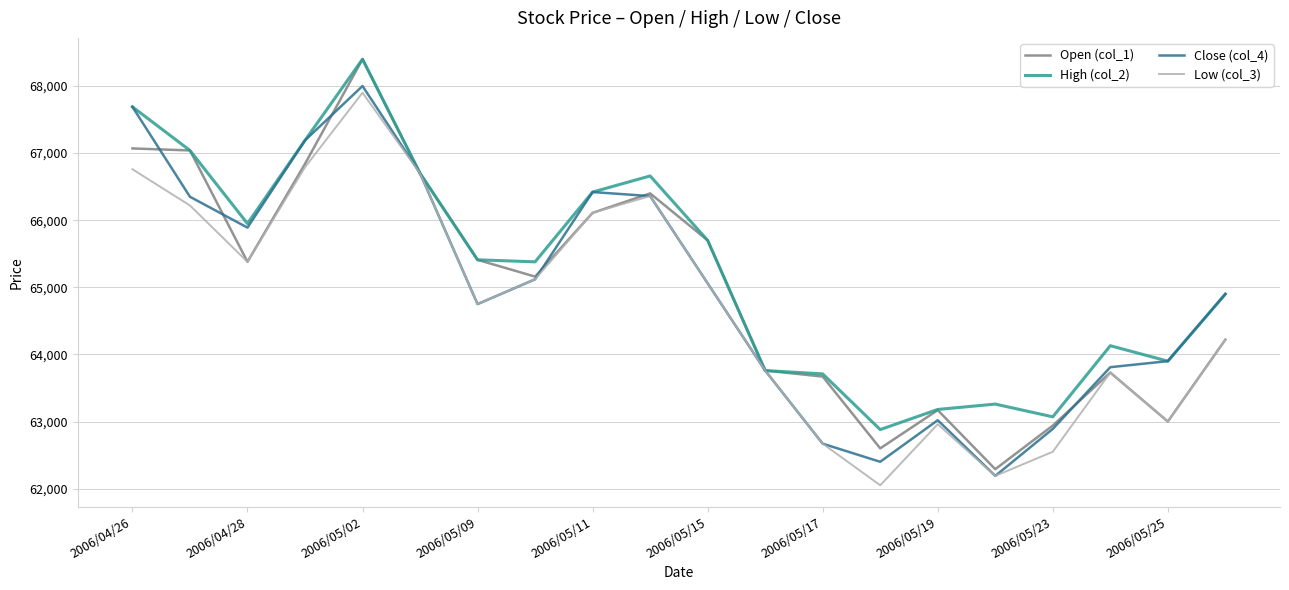

What are all the series names shown in the legend?

Open (col_1), High (col_2), Close (col_4), Low (col_3)